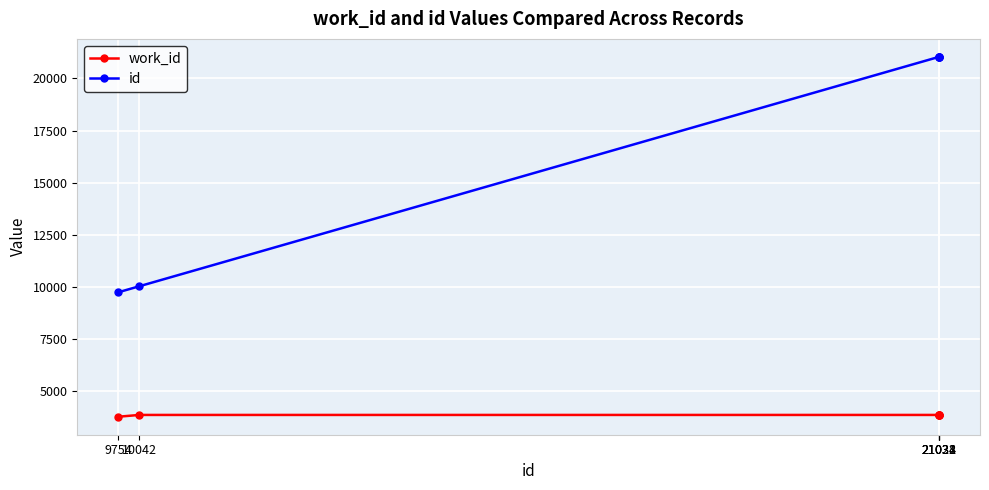

True or false: work_id and id cross at least once.

False